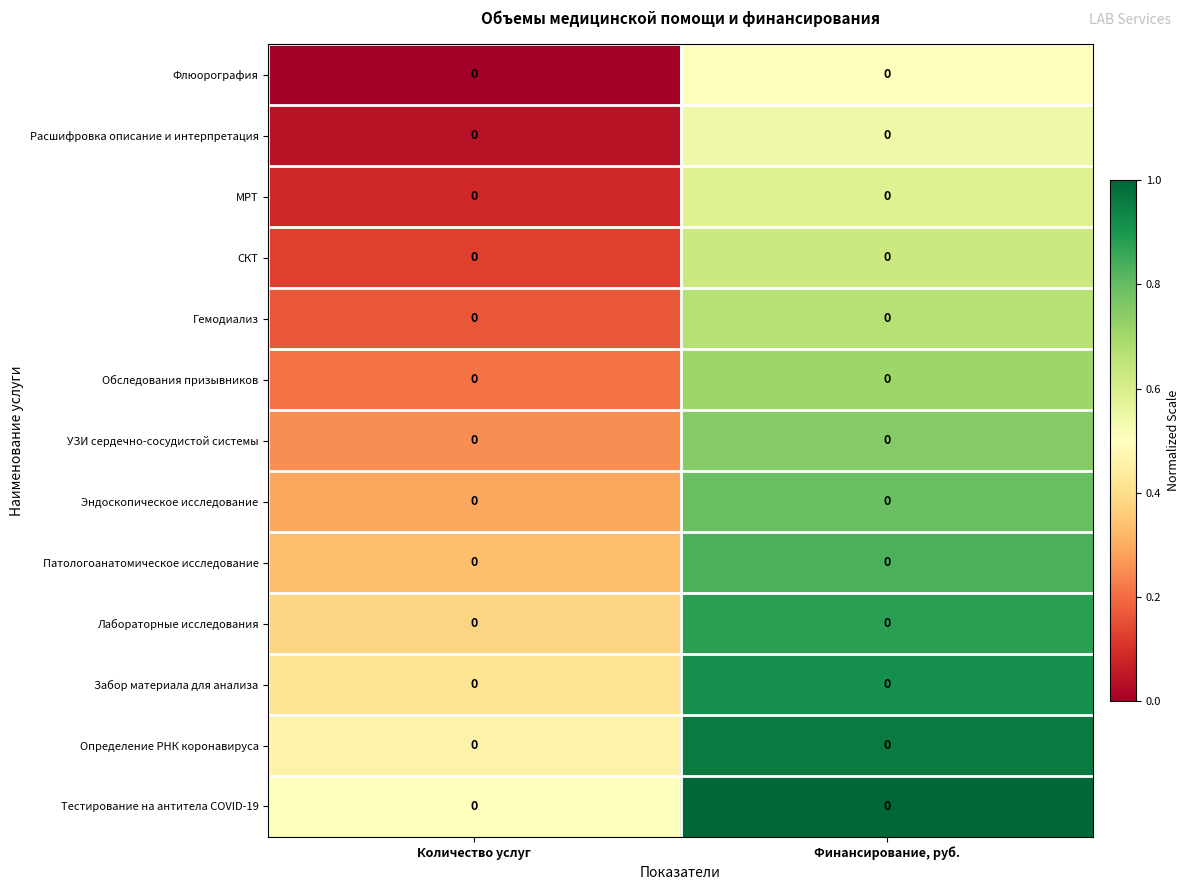

At which category is the sum across all series the highest?

Финансирование, руб.